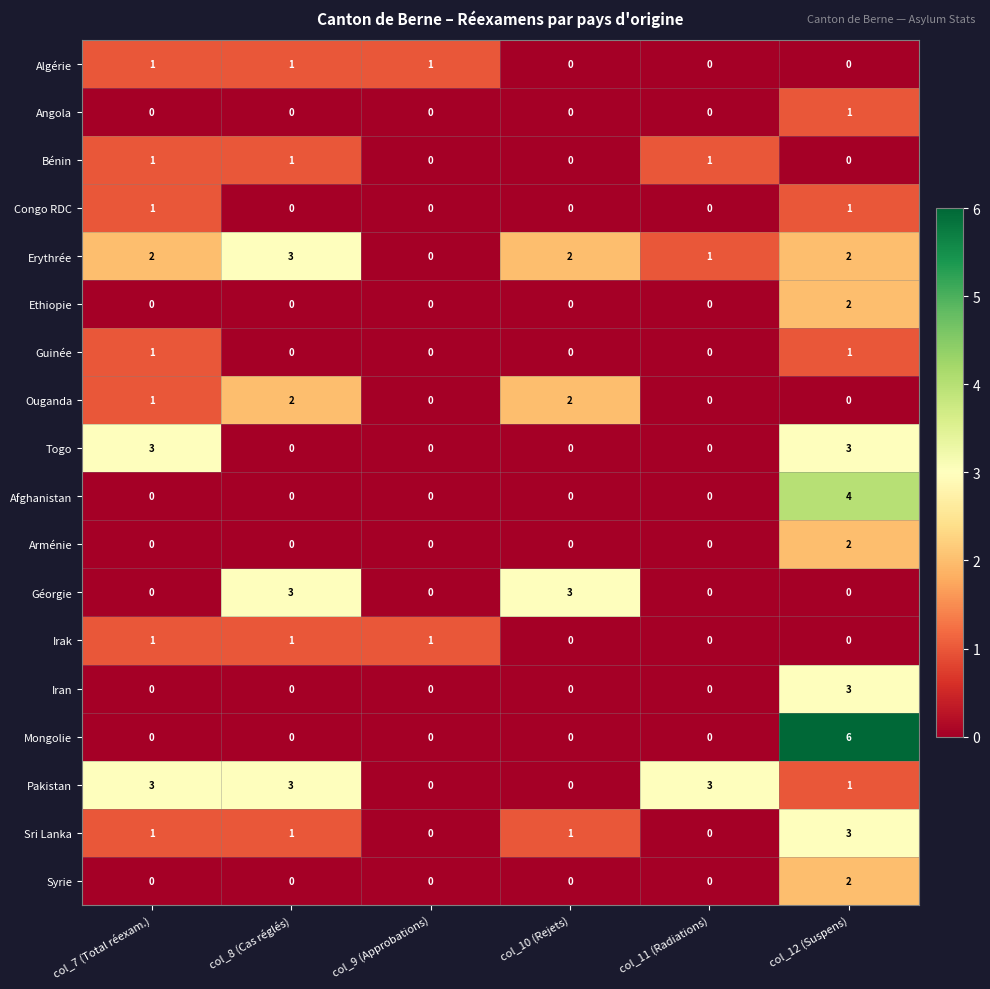

How many values in Algérie are above zero?

3